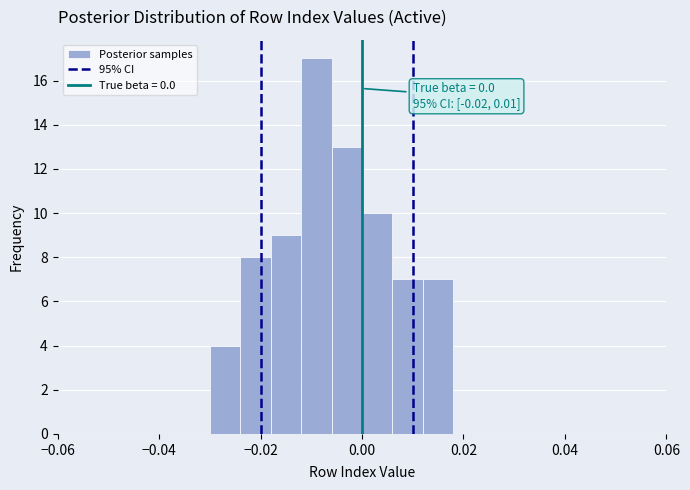

Read against the x-axis, roughly where is the centre of the tallest bar?

-0.008